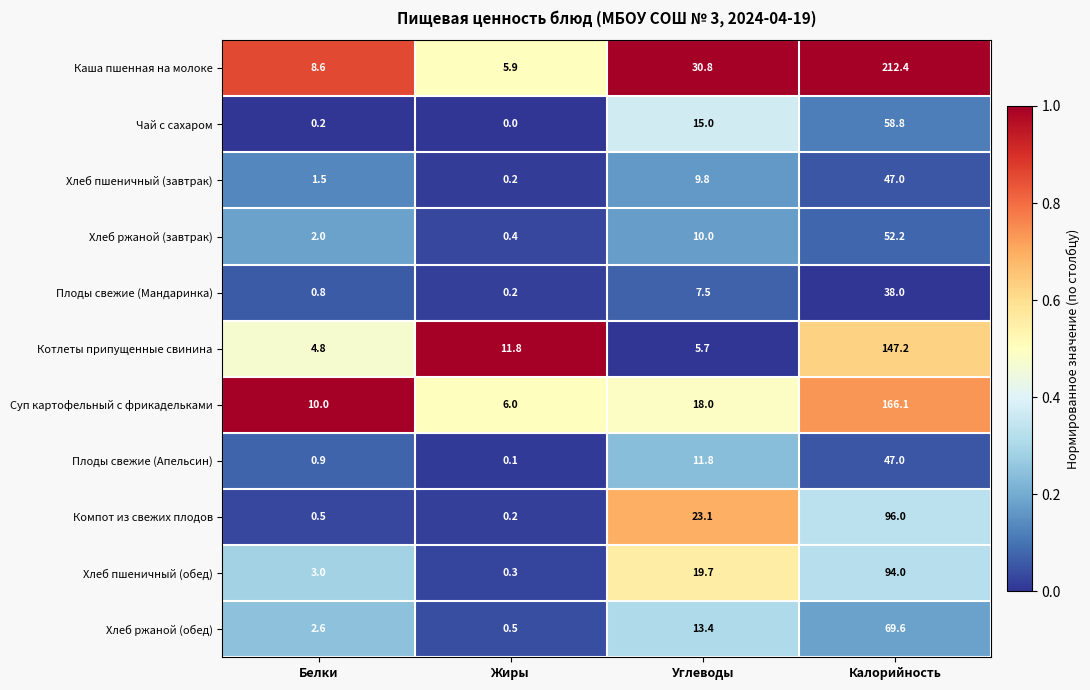

What is the spread (max minus min) of values at Белки?

9.8